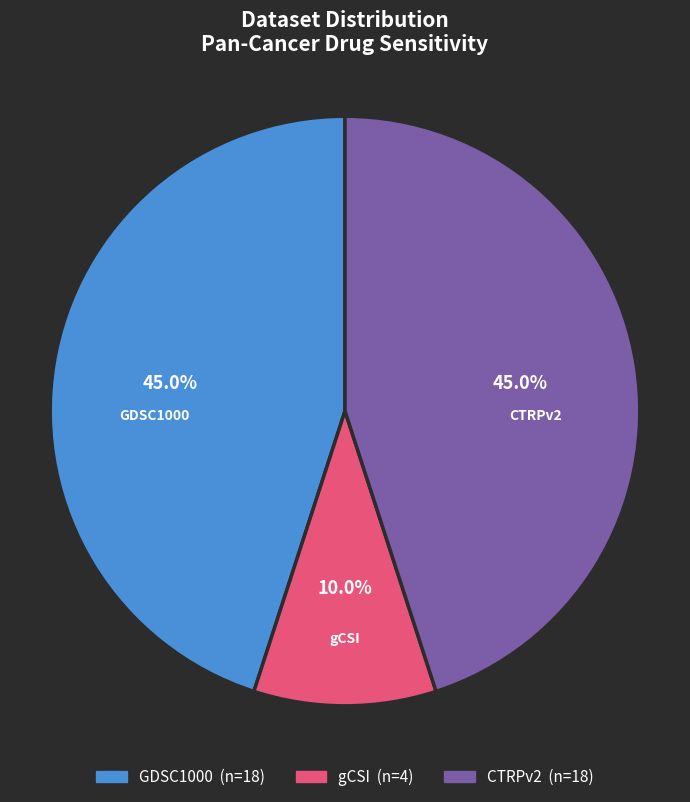

Count the number of slices in the pie.

3